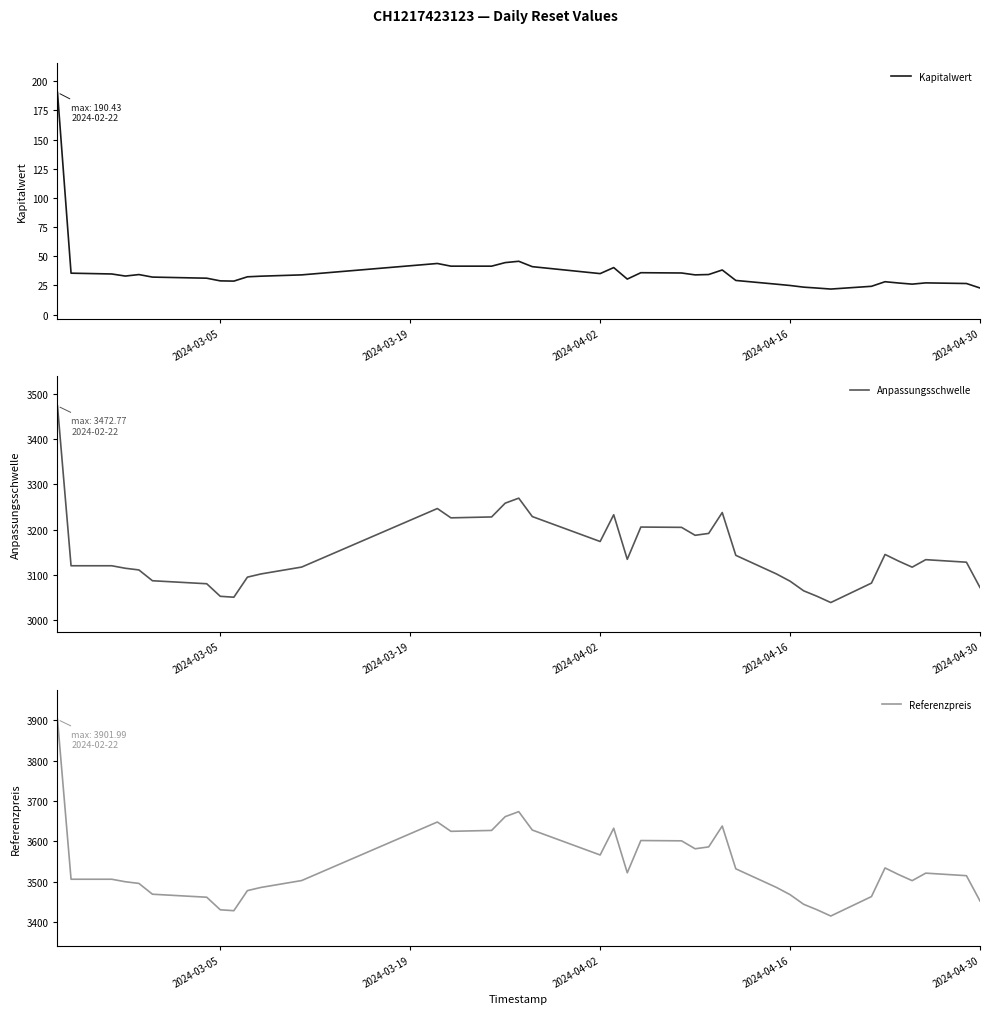

True or false: Referenzpreis has a value of 3467.8 at 2024-04-16.

True